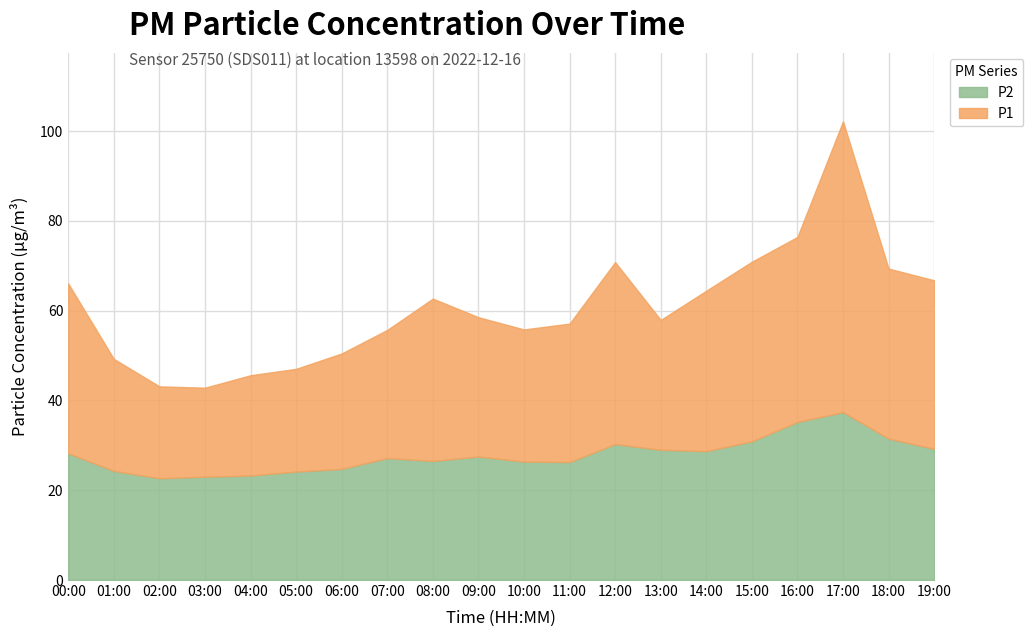

True or false: P1 has a value of 57.1 at 11:00.

True